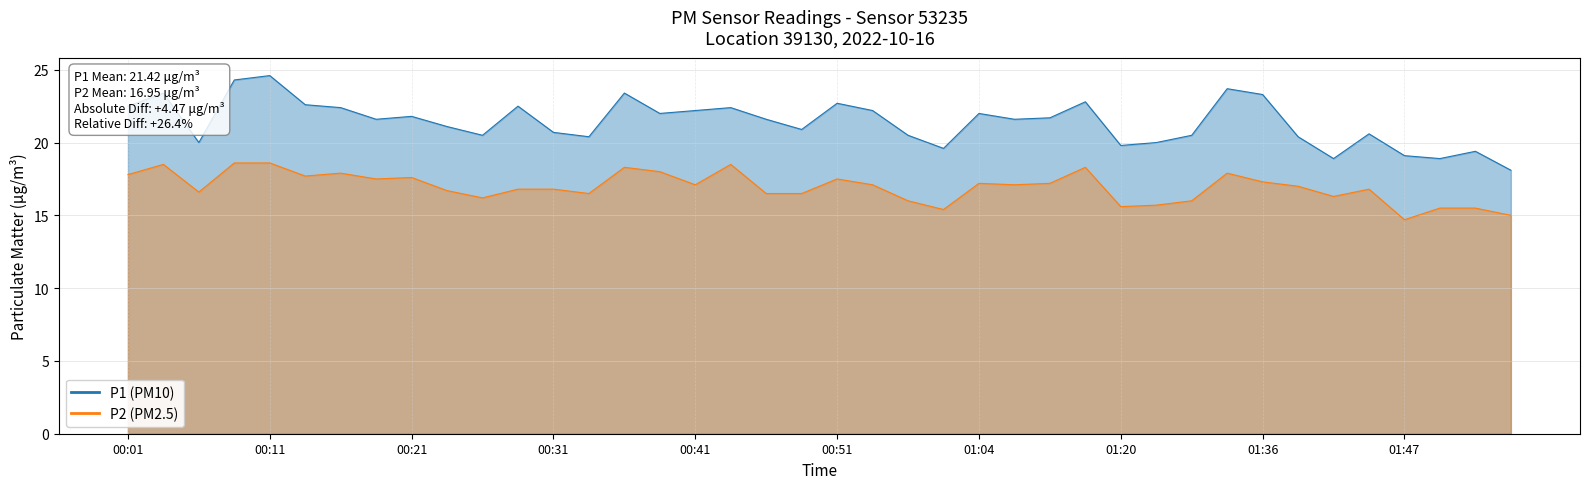

What is the sum of all P1 values?

856.7